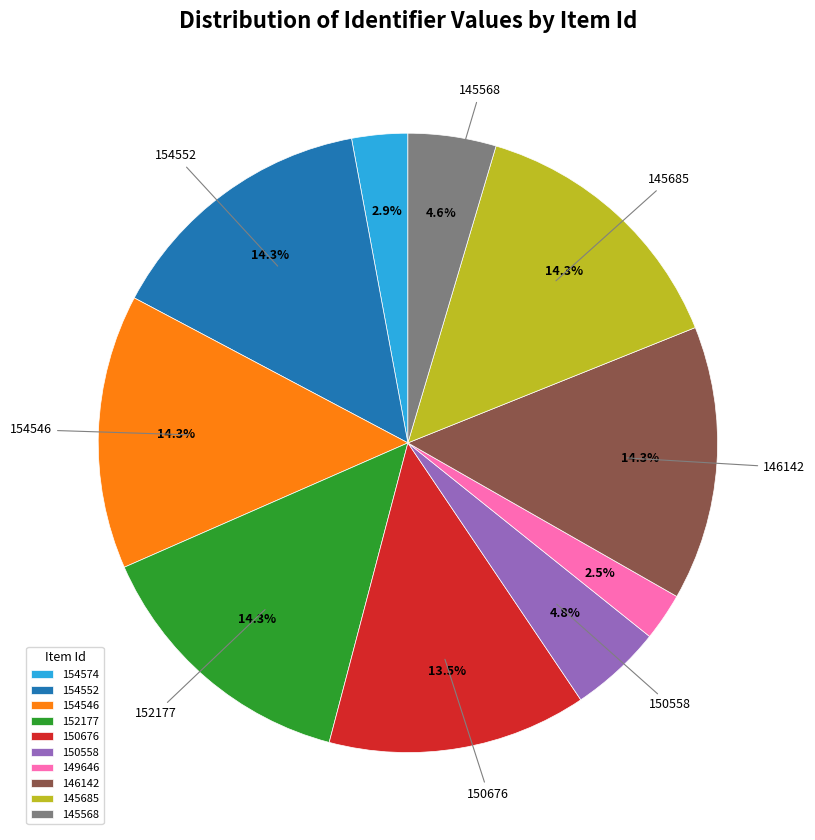

Is there a majority slice in this chart?

No